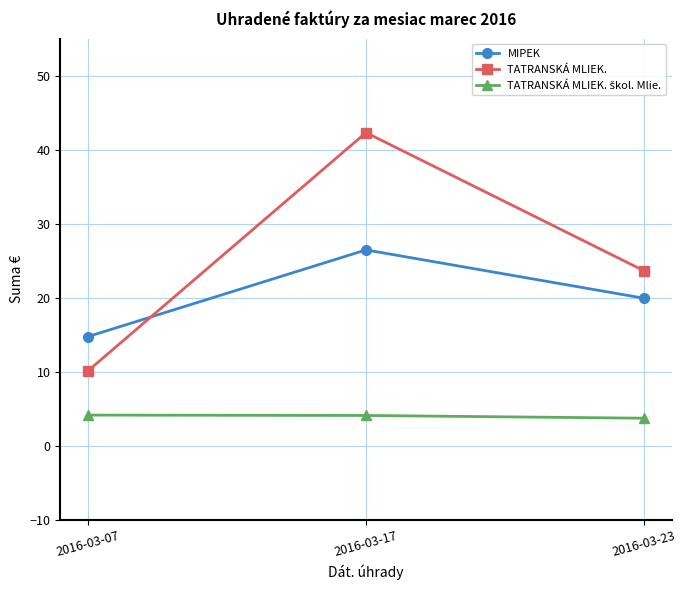

What is the value of the TATRANSKÁ MLIEK. point at the 1st from the left?

10.1